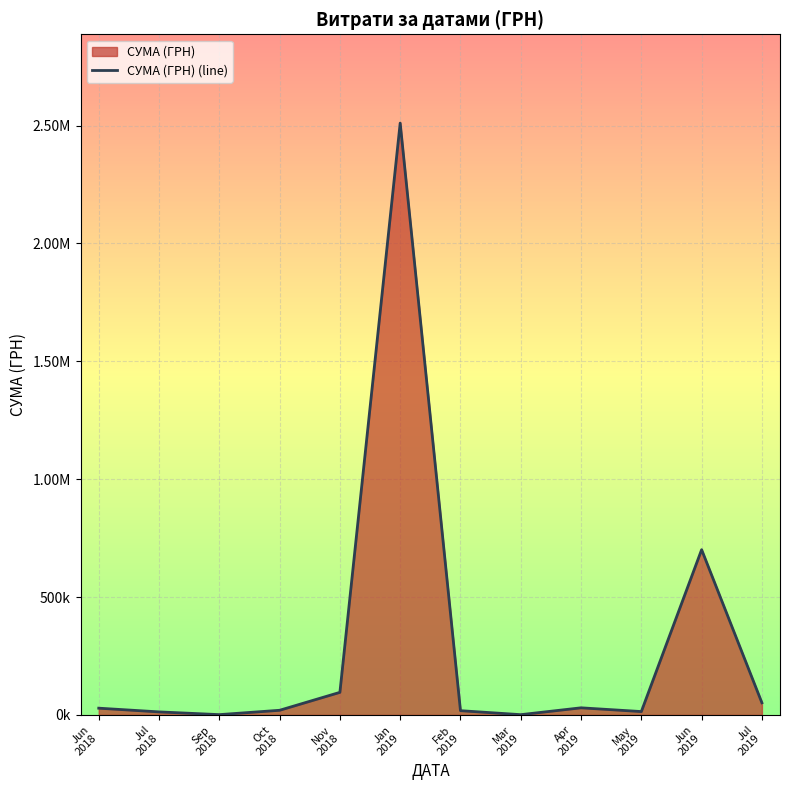

Which label corresponds to the largest value in the chart?

02.01.2019